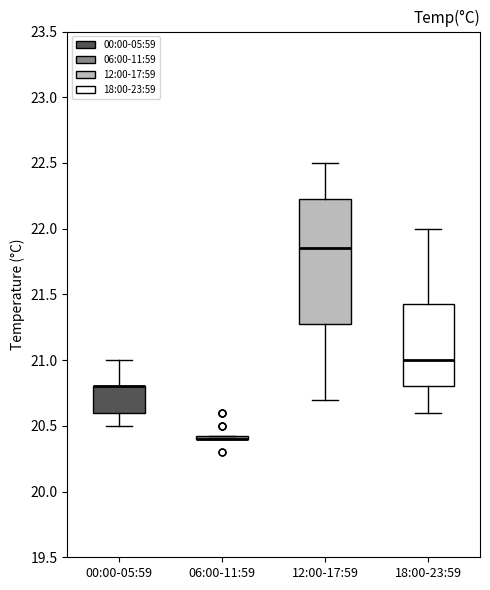

Where is the lower edge of the box for 06:00-11:59 on the y-axis? The values are not printed on the chart, so give them approximately, as read against the axis.

20.40